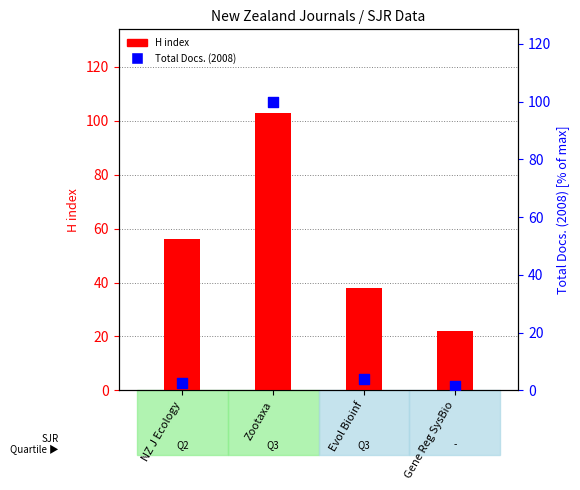

At how many categories does at least one series exceed 28?

3